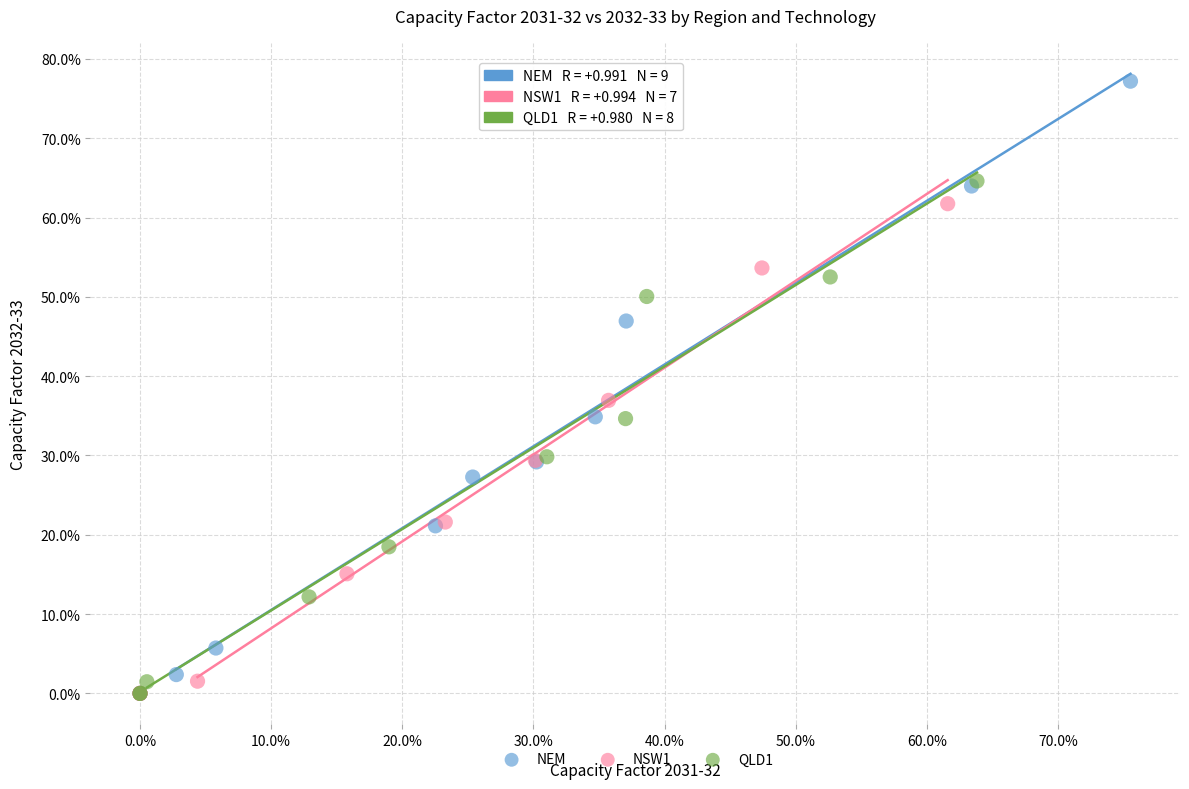

What are all the series names shown in the legend?

NEM, NSW1, QLD1